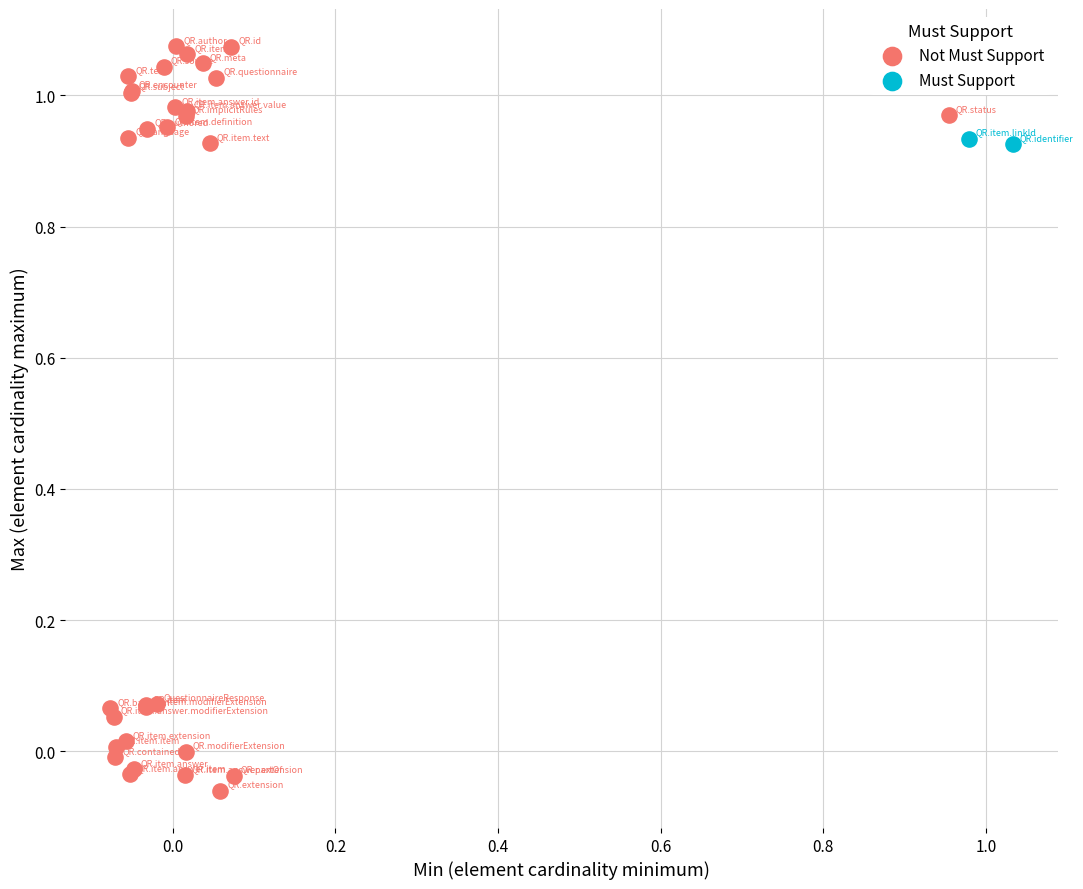

Which series reaches the minimum Y coordinate?

Not Must Support